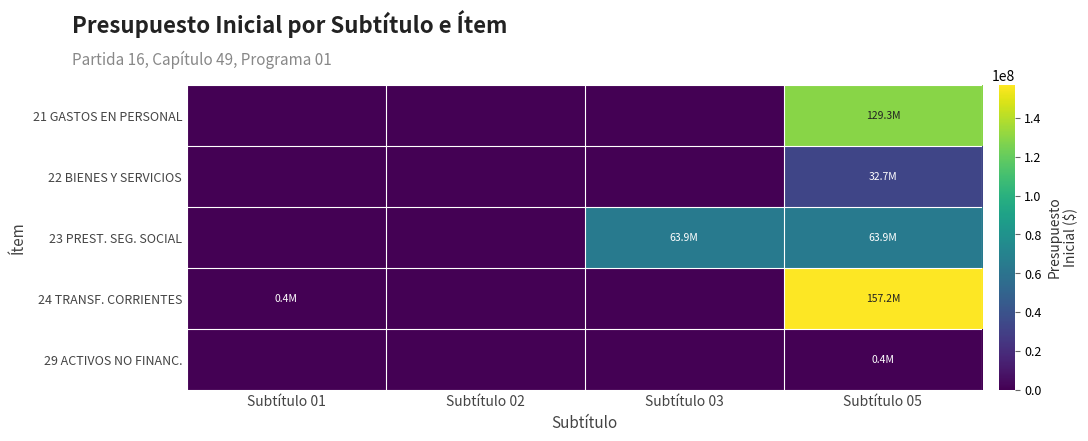

At how many categories does at least one series exceed 5795059?

2